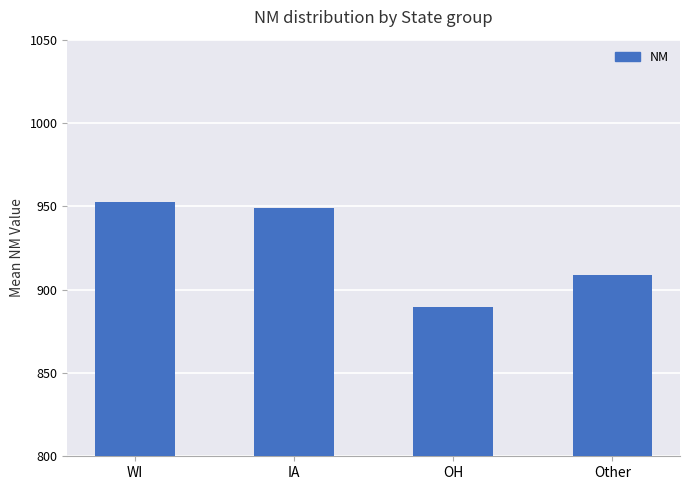

What is the label of the 2nd bar from the right?

OH